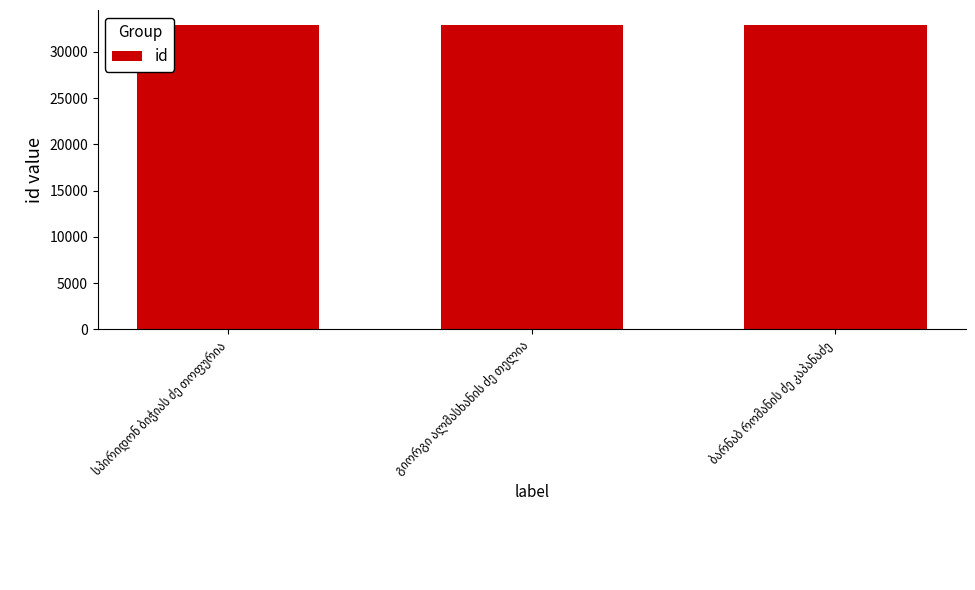

What is the sum of all values?

98608